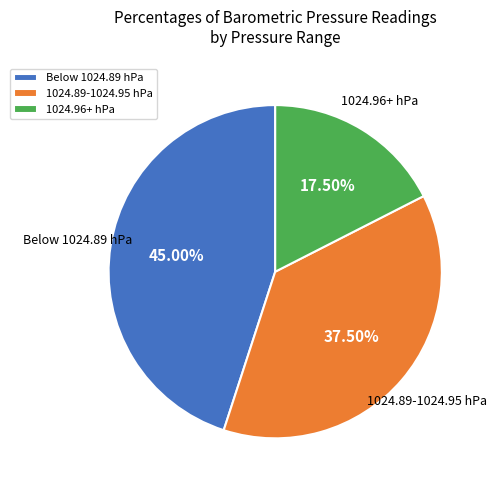

Do 1024.96+ hPa and 1024.89-1024.95 hPa together represent more than half of the pie?

Yes